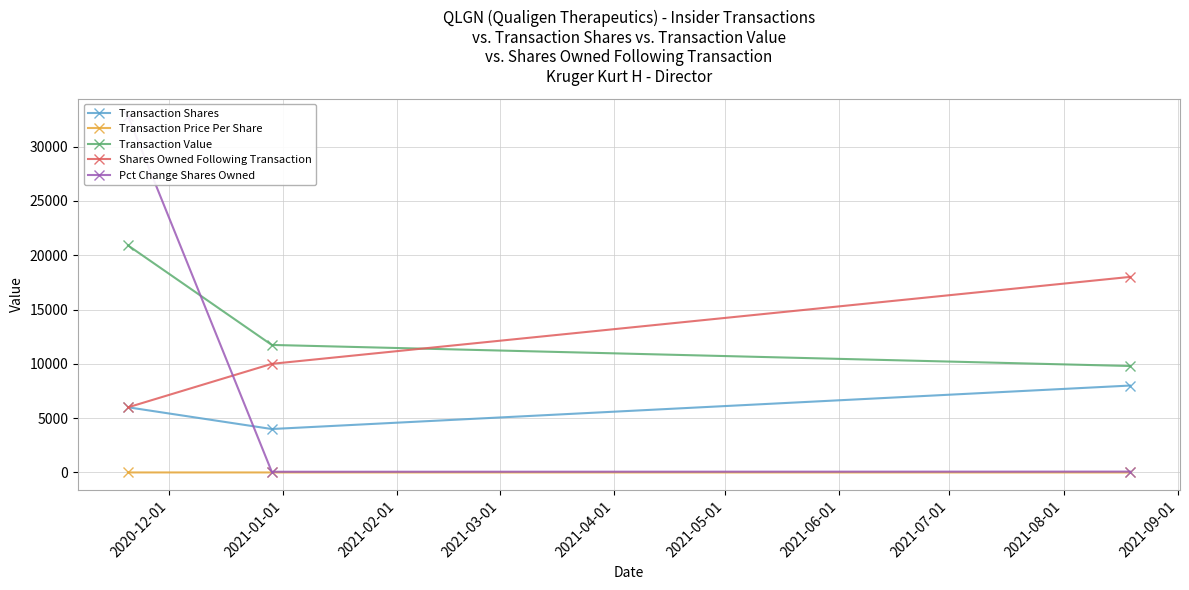

What is the highest value of the Transaction Shares series?

8000.0